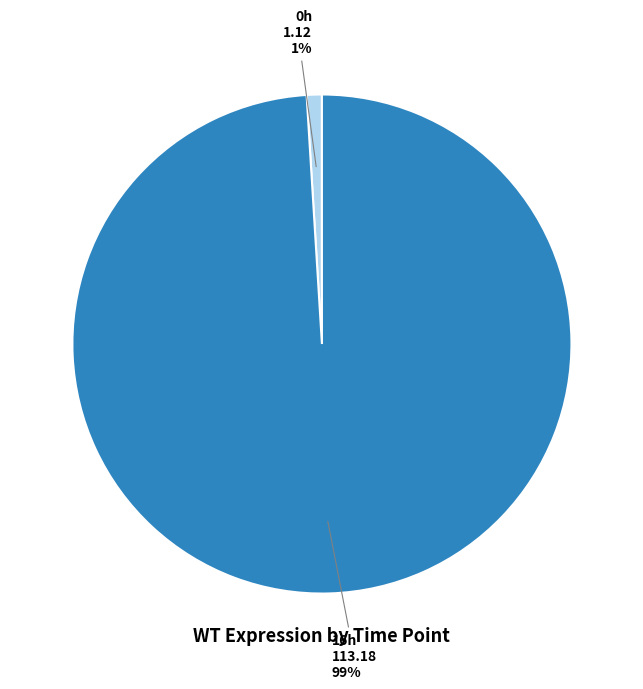

To the nearest percent, what is the average slice percentage?

50%